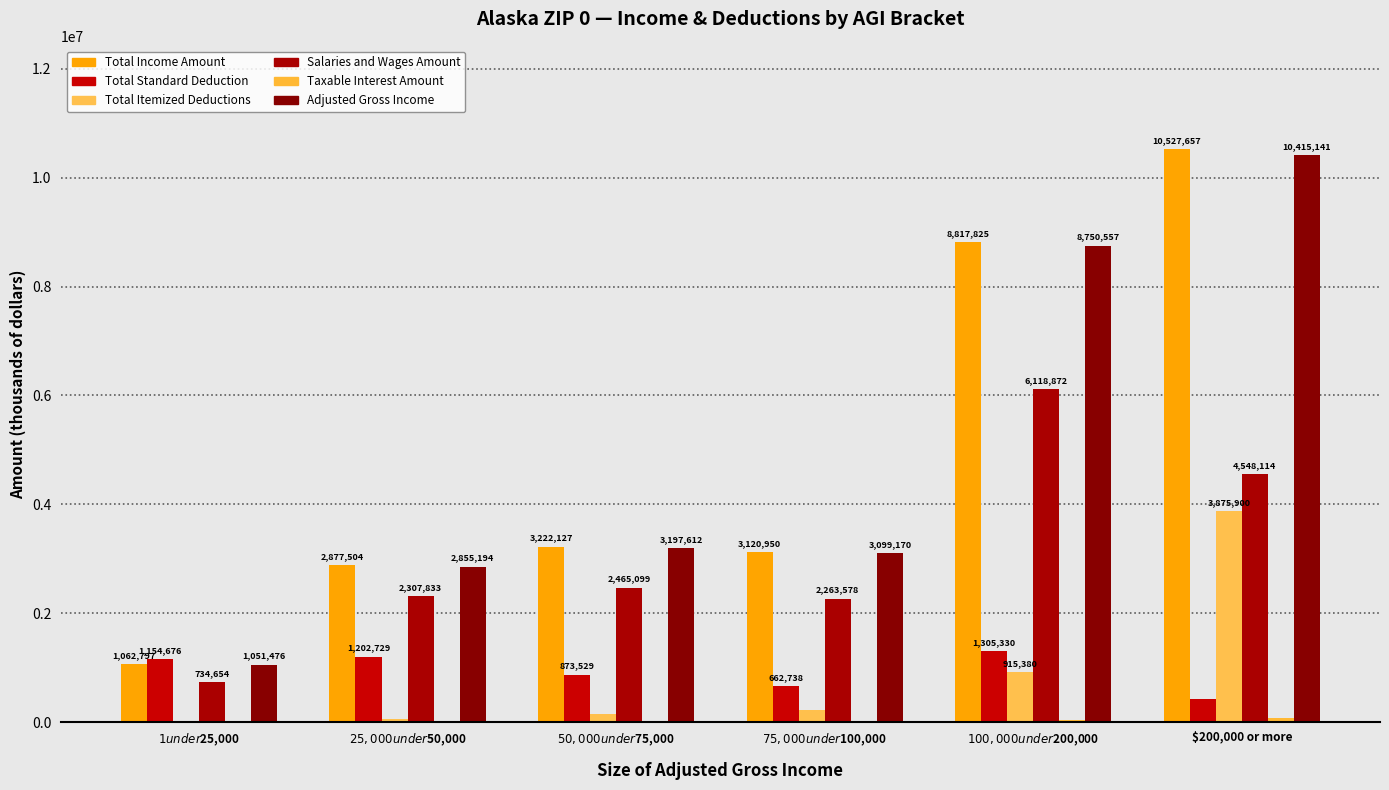

Rank the categories by Total Standard Deduction value from highest to lowest.

$100,000 under $200,000, $25,000 under $50,000, $1 under $25,000, $50,000 under $75,000, $75,000 under $100,000, $200,000 or more